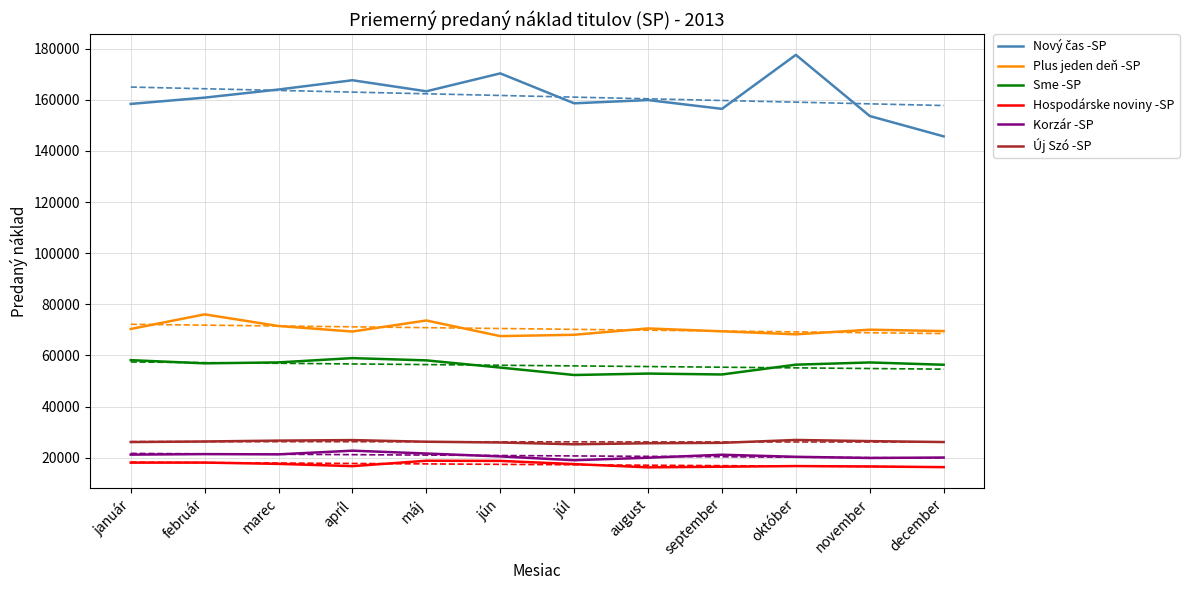

True or false: Plus jeden deň -SP and Sme -SP cross at least once.

False